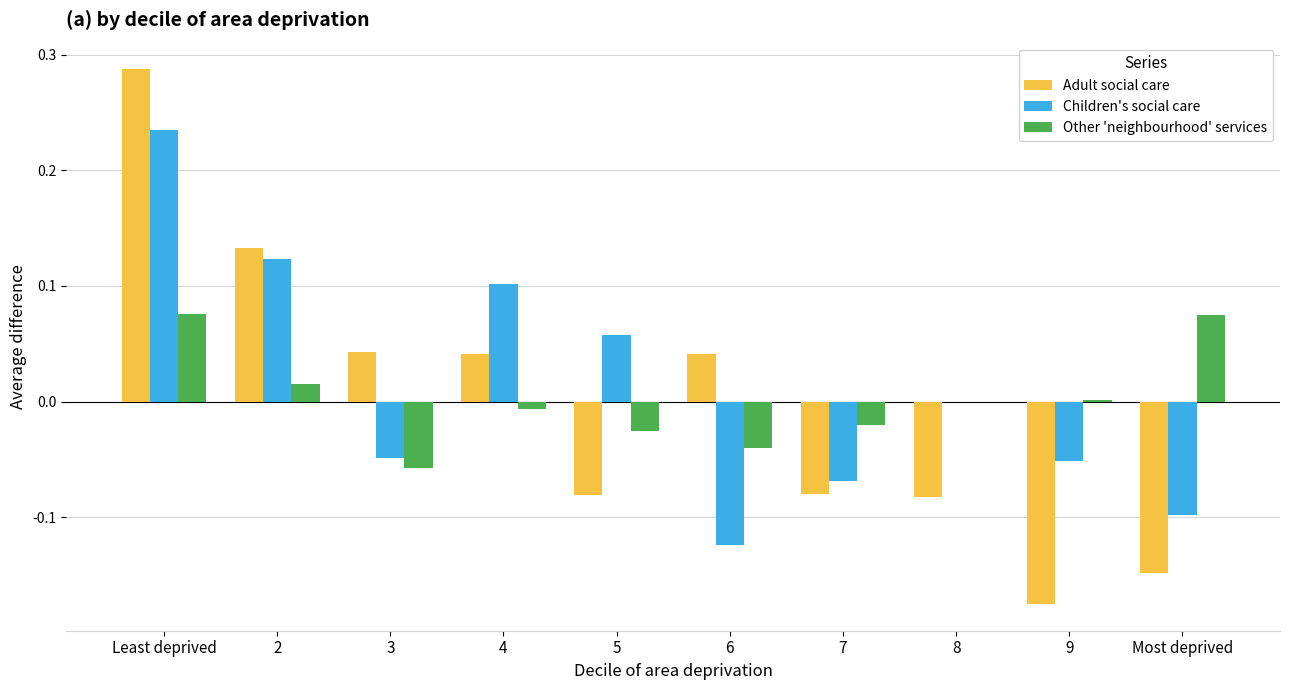

At which category does the chart reach its peak across all series?

Least deprived